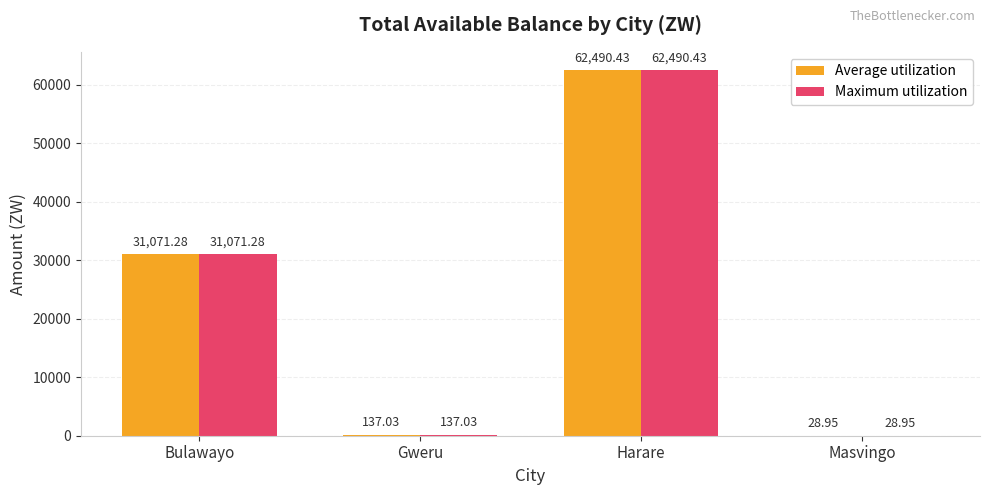

What is the sum of all Maximum utilization values?

93727.7